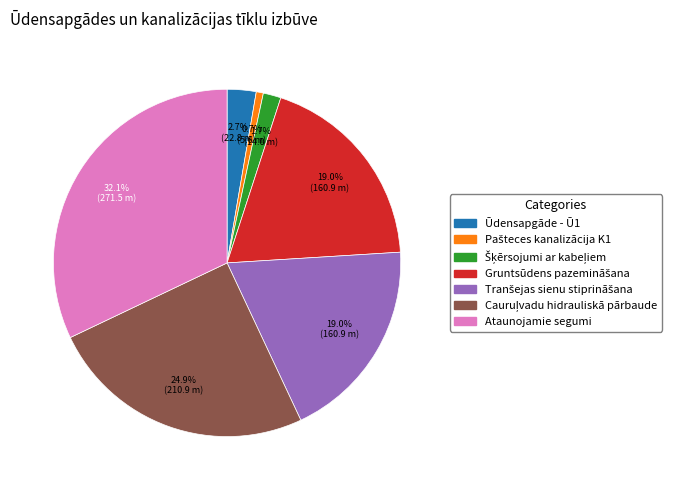

How many slices are in this pie chart?

7